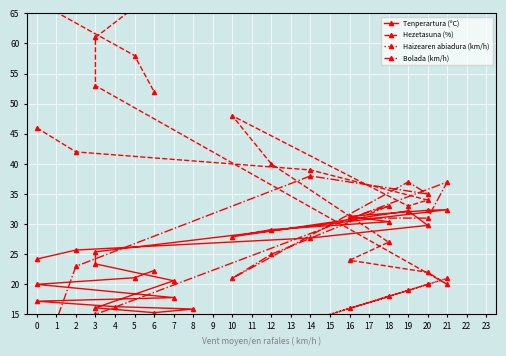

How many lines are shown in the chart?

4